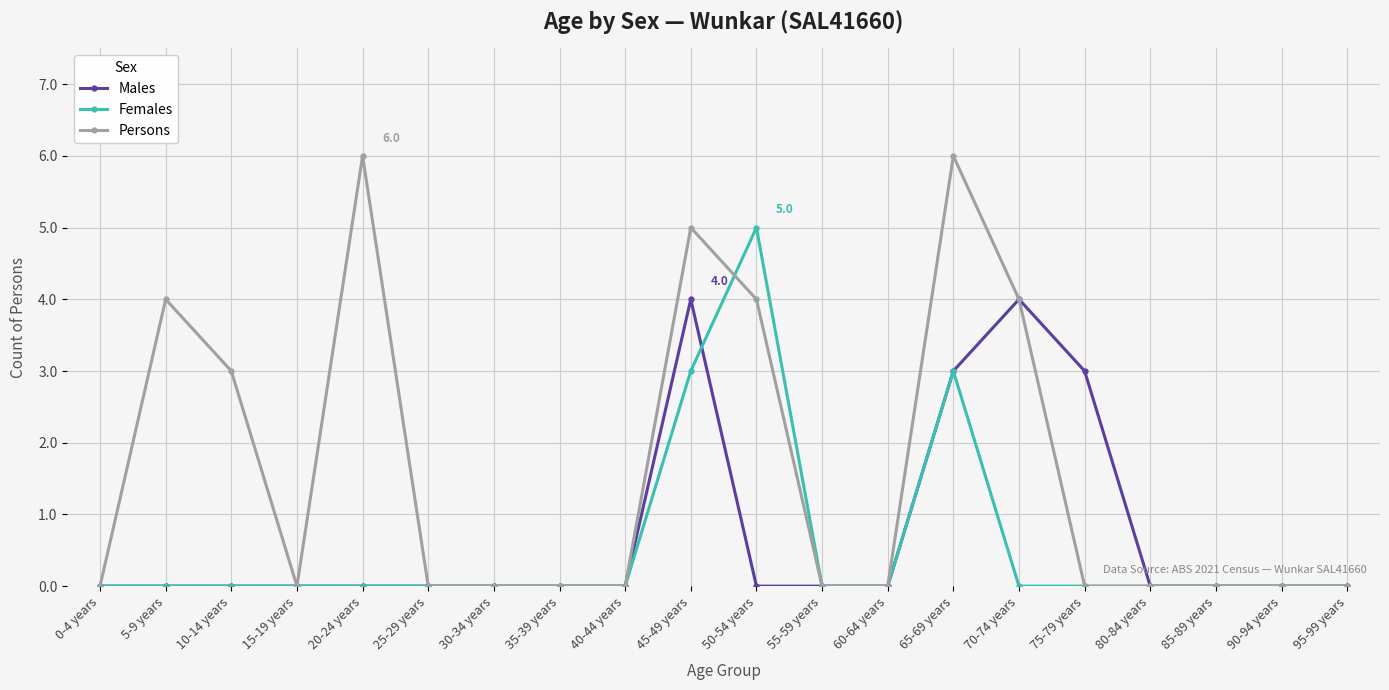

What are all the series names shown in the legend?

Males, Females, Persons